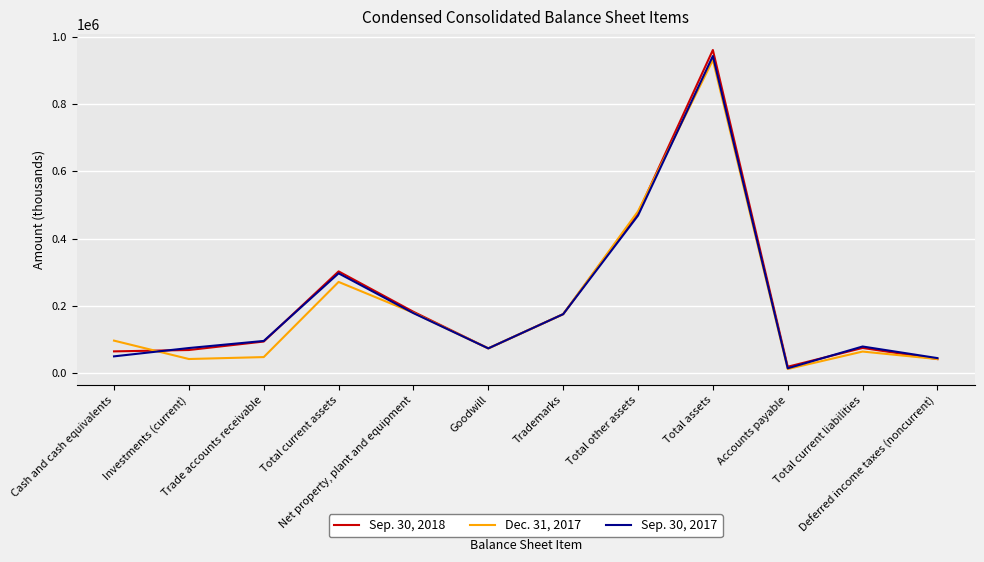

What position from the right is Accounts payable?

3